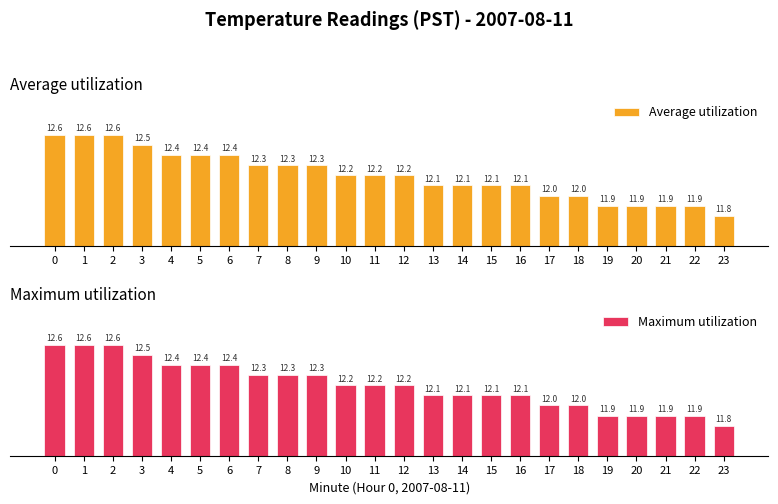

What is the sum of the Maximum utilization values at 11 and 17?

24.2